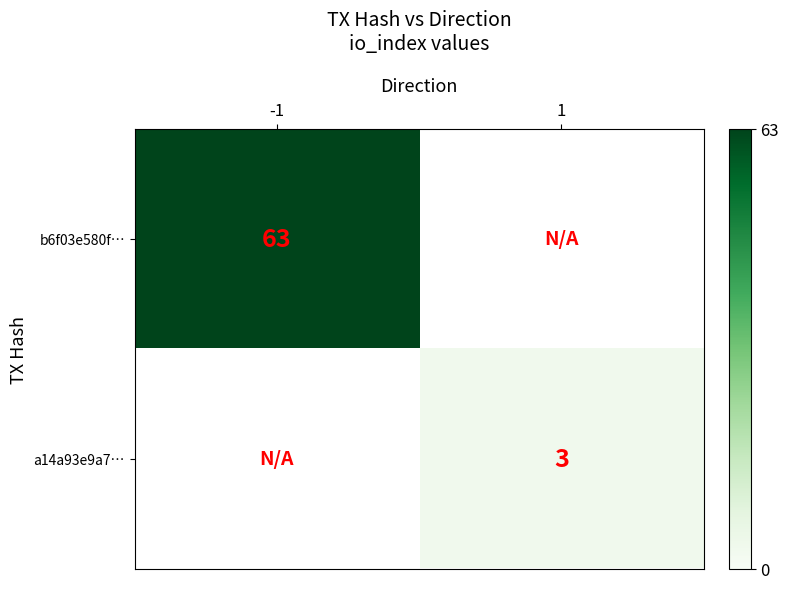

True or false: b6f03e580f… has a value of 63 at -1.

True